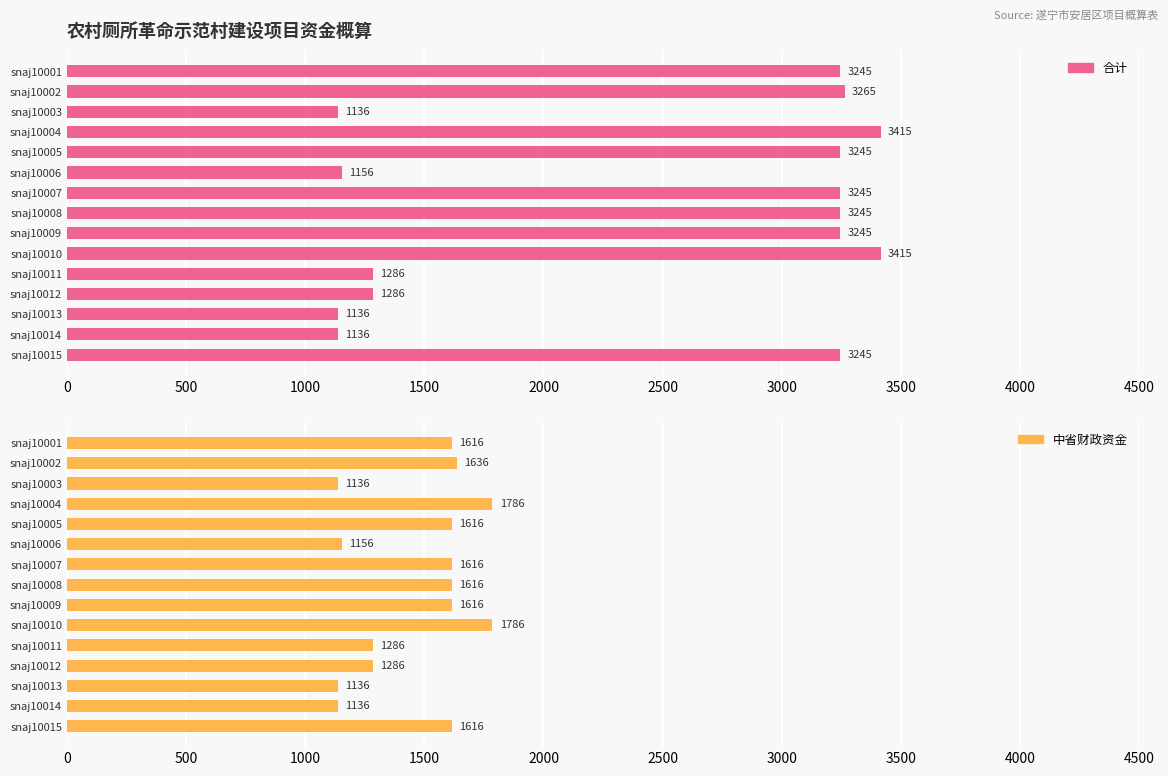

Which series has the largest total across all categories?

合计